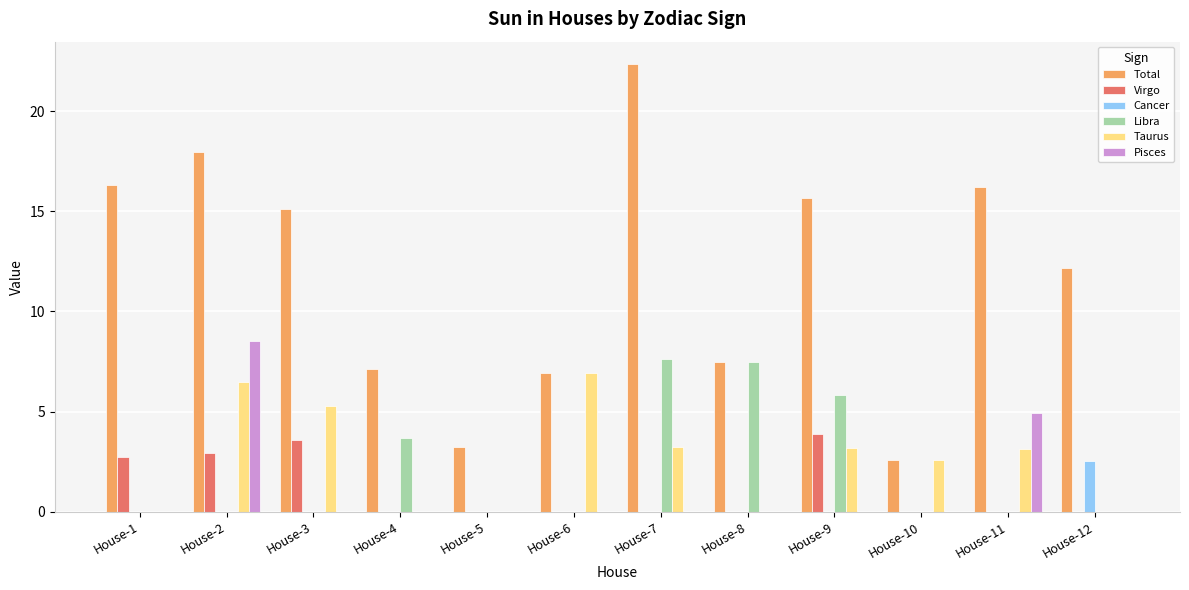

At which label does Total first exceed 15?

House-1